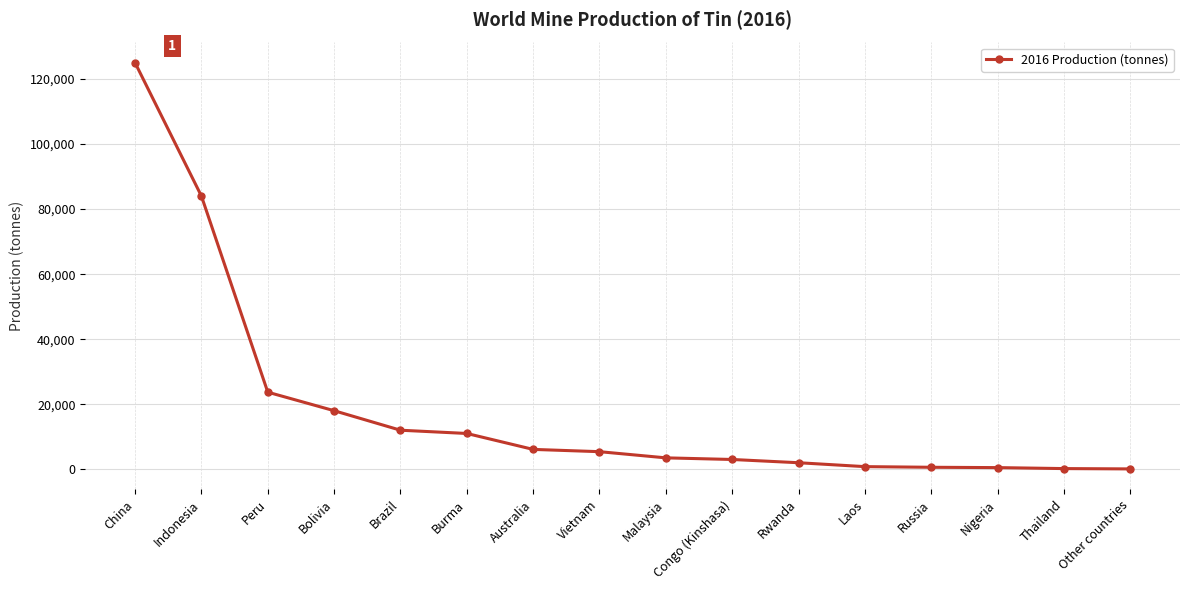

What is the greatest value displayed?

125000